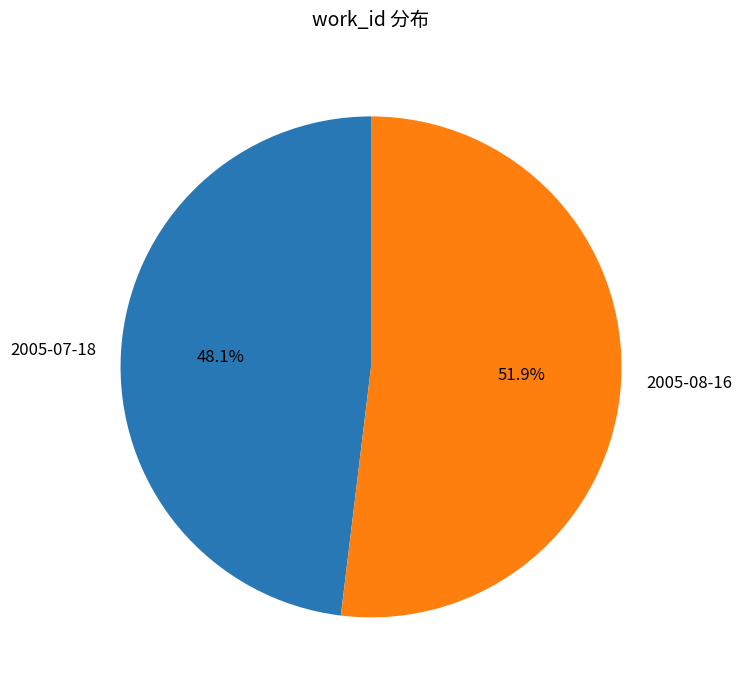

Is it true that 2005-07-18 is 57% of the pie?

False